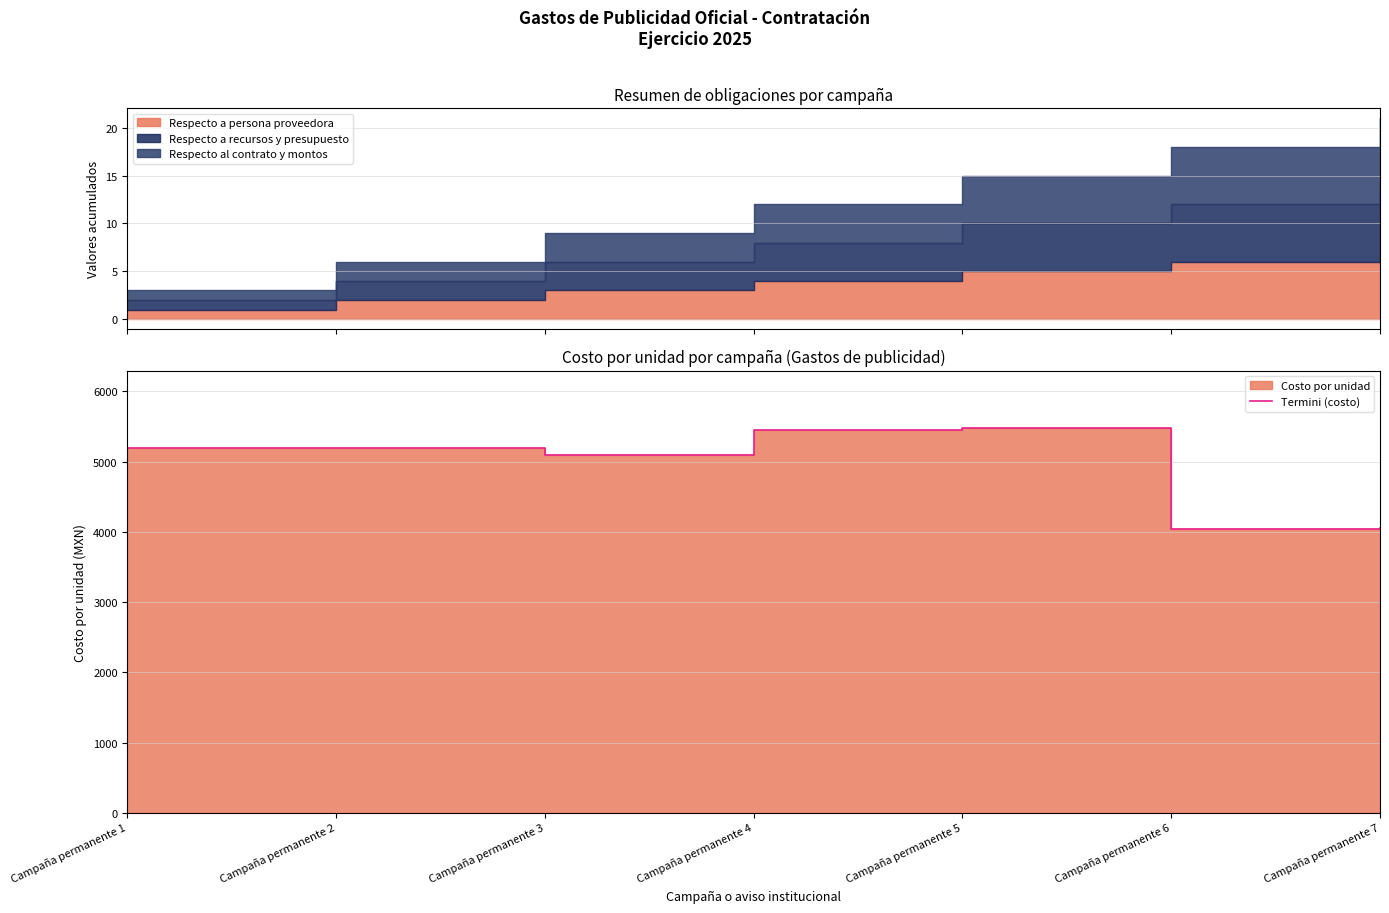

What is the difference between the second highest and second lowest values?

1392.0